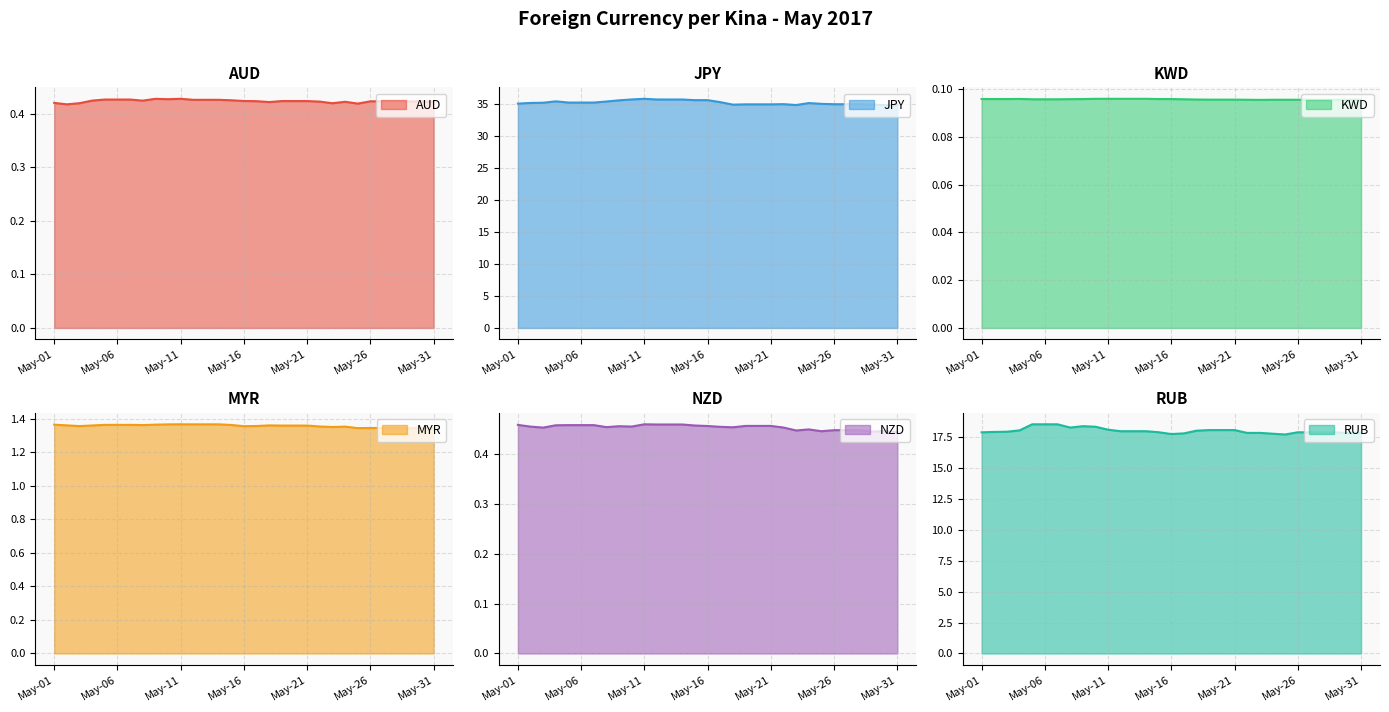

Is it true that RUB equals 17.9 at May-26?

True